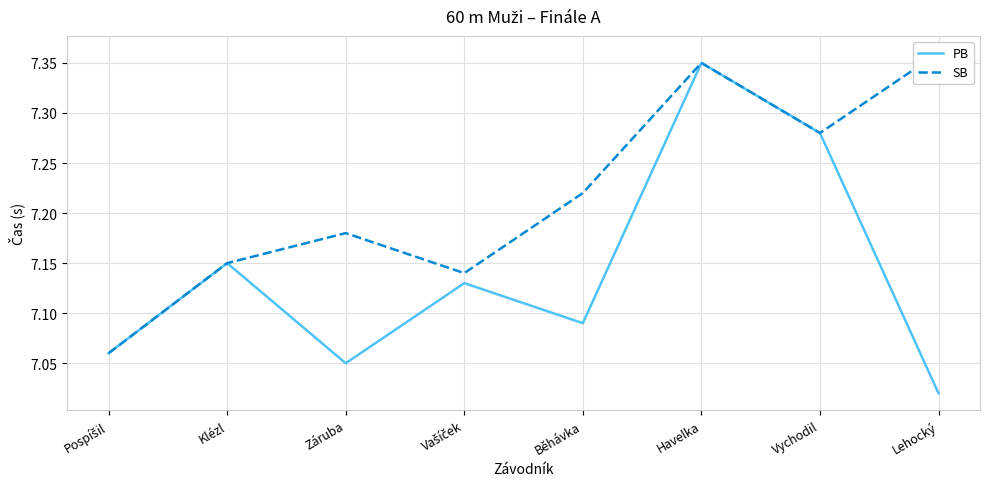

Which series changed the most between Klézl and Běhávka?

SB